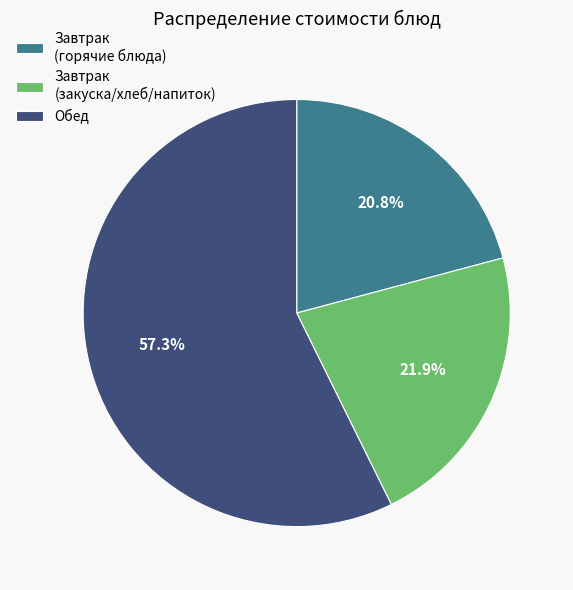

Is the sum of Завтрак (горячие блюда) and Обед greater than half?

Yes